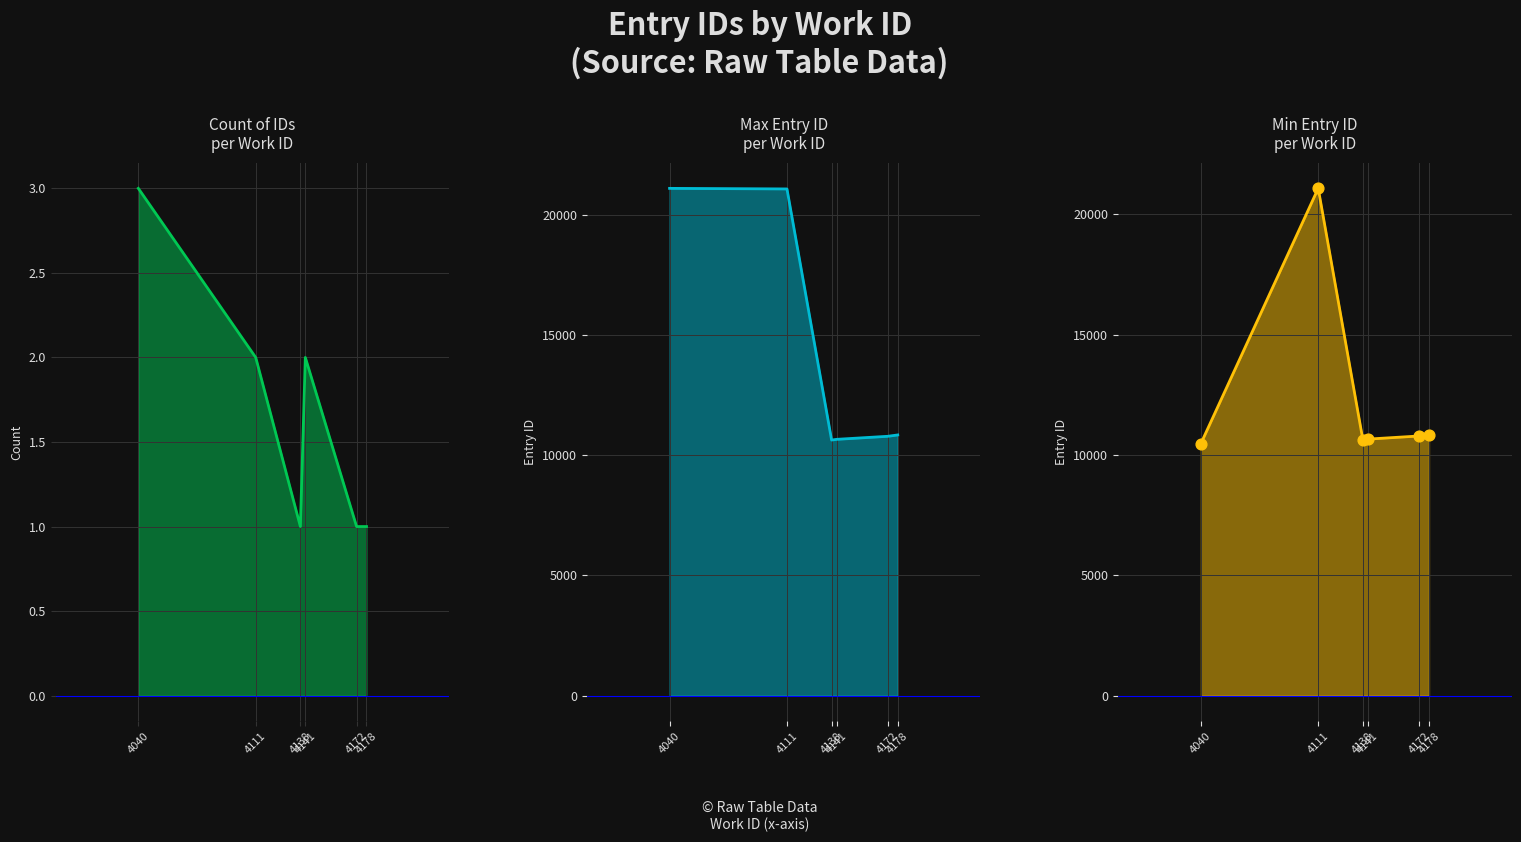

What is the ratio of the value at 4178 to the value at 4138?

1.0